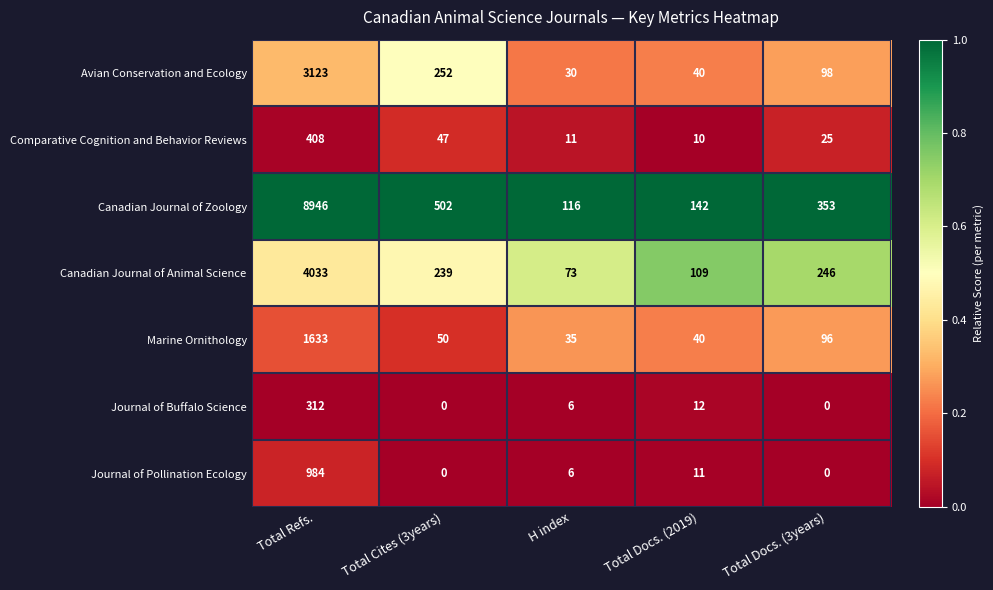

What is the approximate value of Canadian Journal of Zoology at Total Cites (3years)?

502